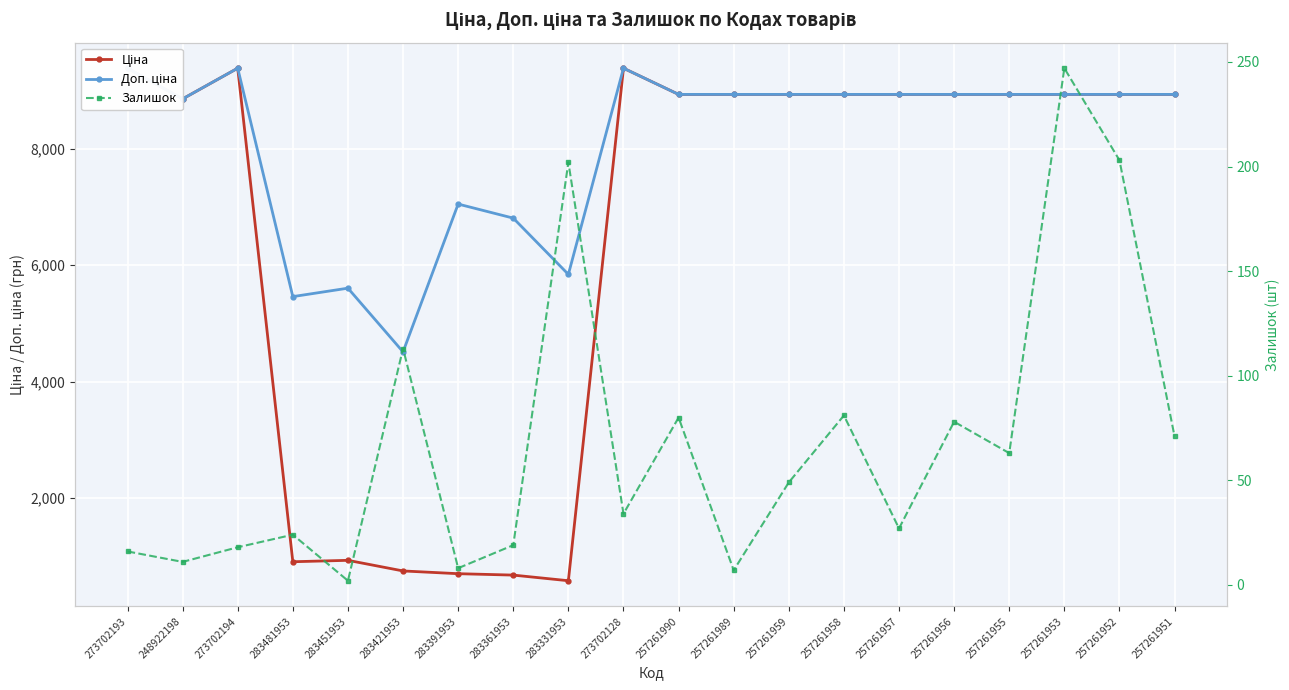

What is the minimum value shown in the chart?

2.0